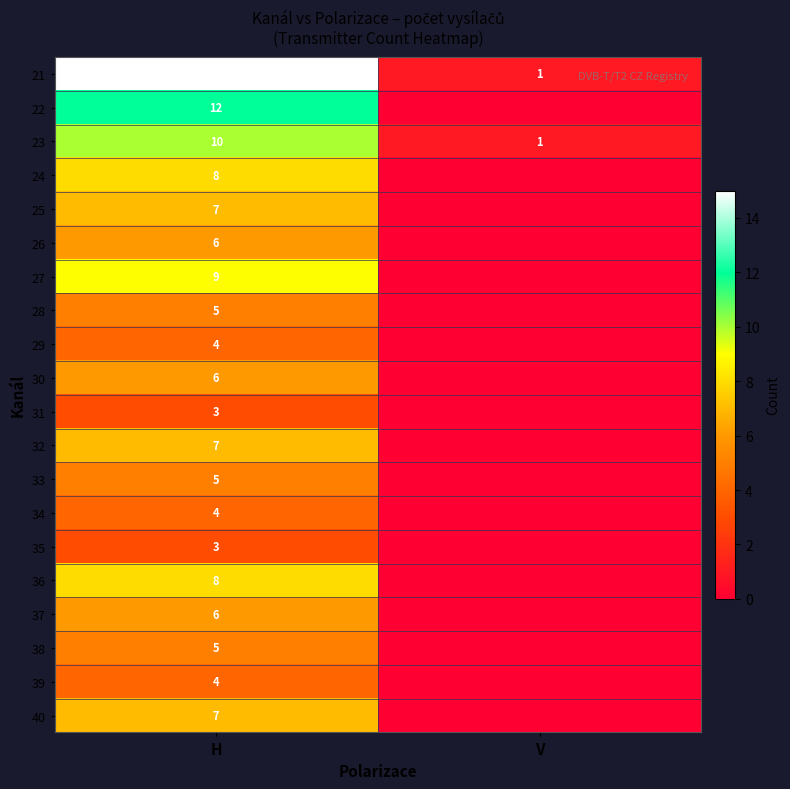

What is the difference between the highest and lowest values at H?

12